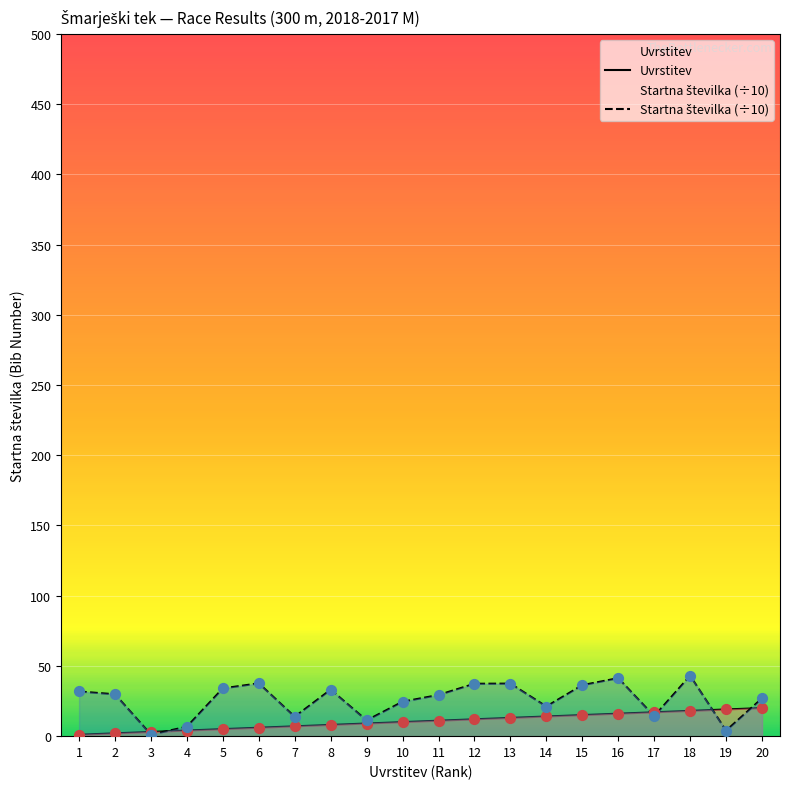

Which series contains the lowest Y value?

Uvrstitev